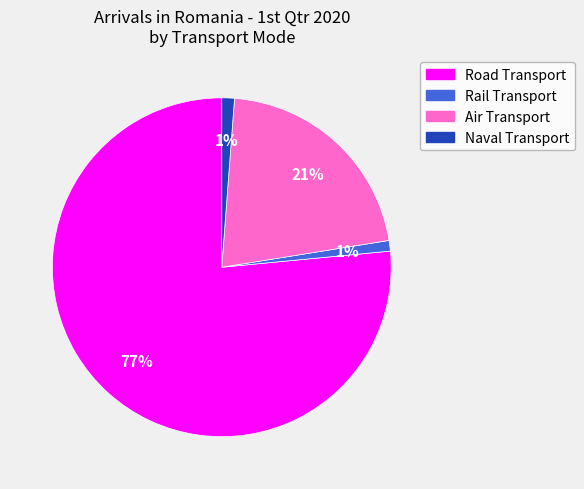

Is the sum of Naval Transport and Air Transport greater than half?

No